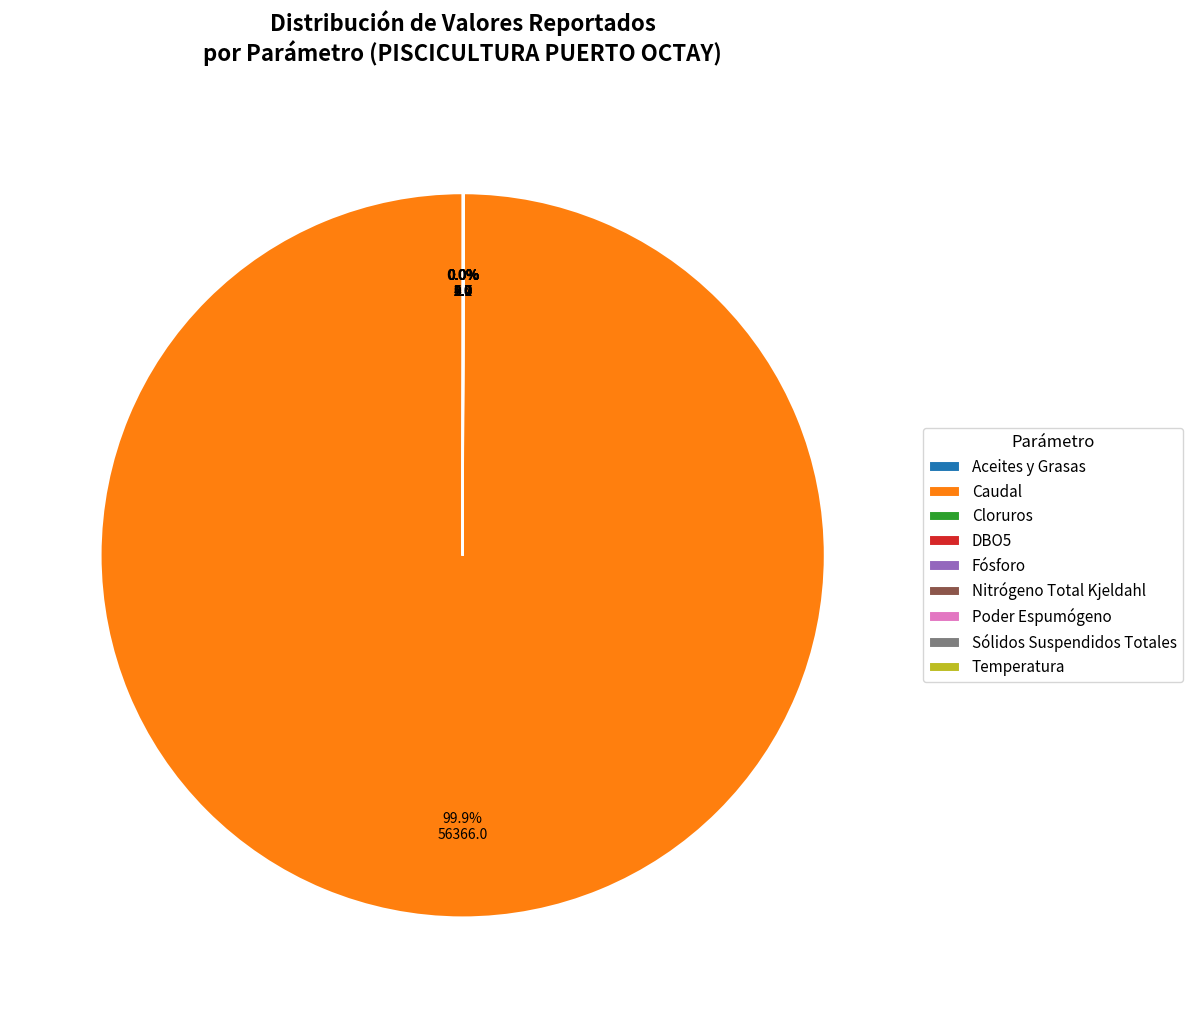

Which slice is the largest?

Caudal